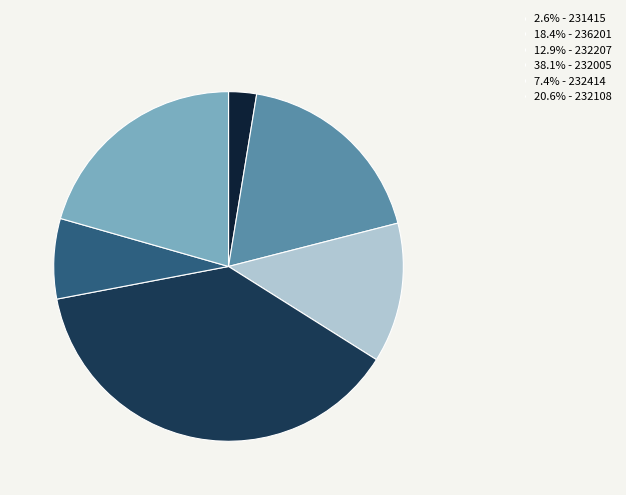

Is the sum of 12.9% - 232207 and 18.4% - 236201 greater than half?

No